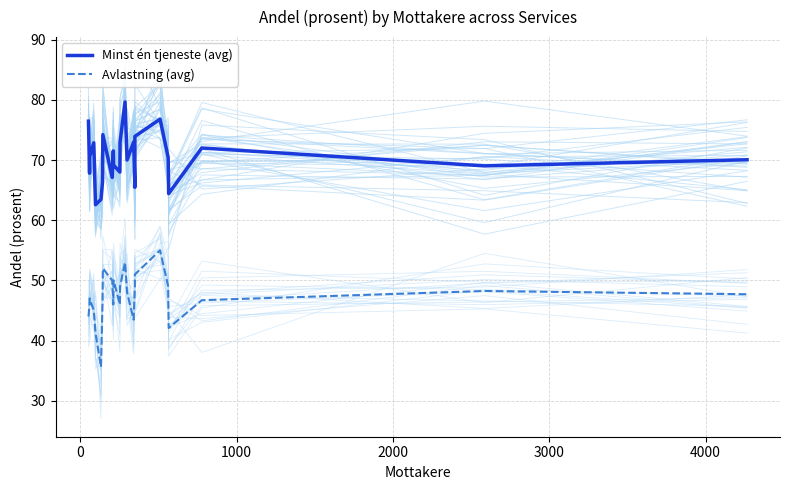

True or false: Avlastning (avg) and Minst én tjeneste (avg) cross at least once.

False